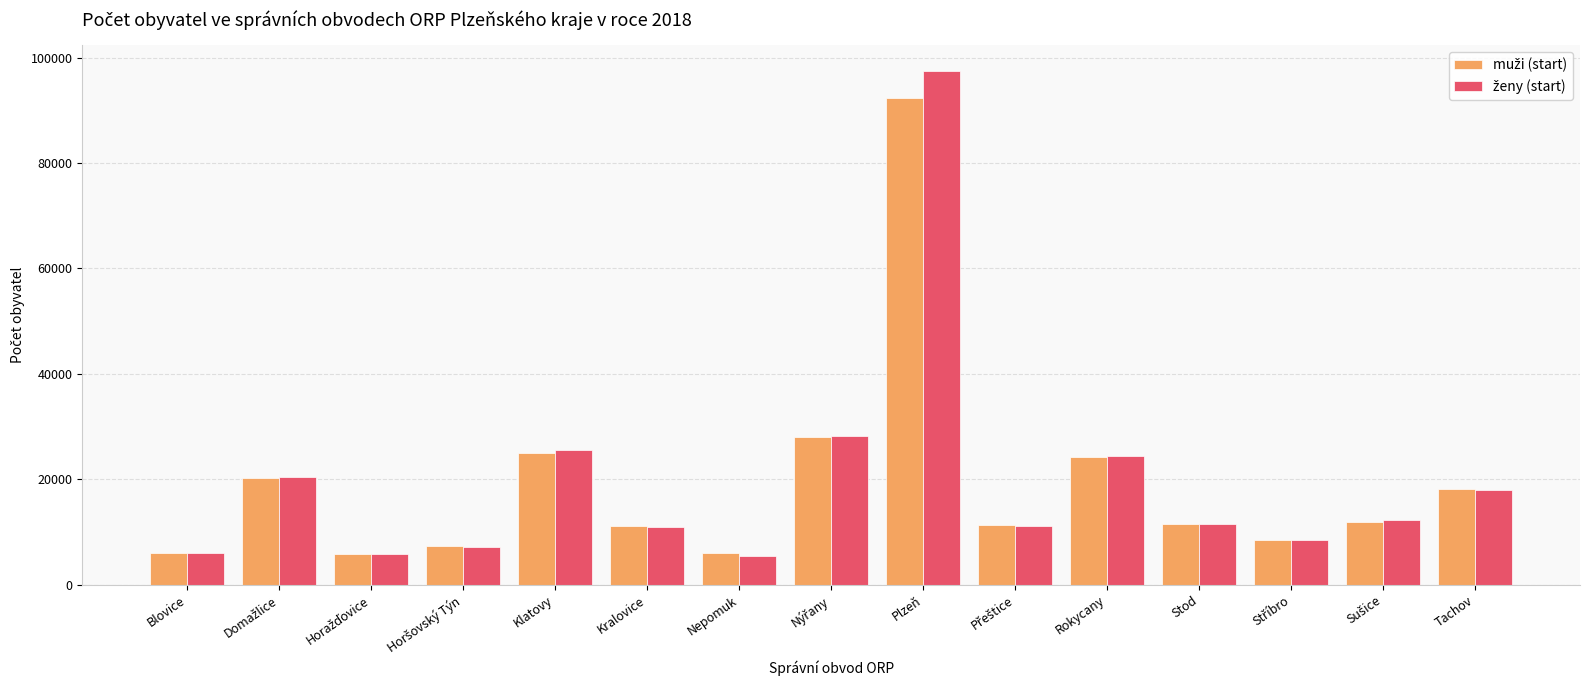

What position from the right is Nepomuk?

9